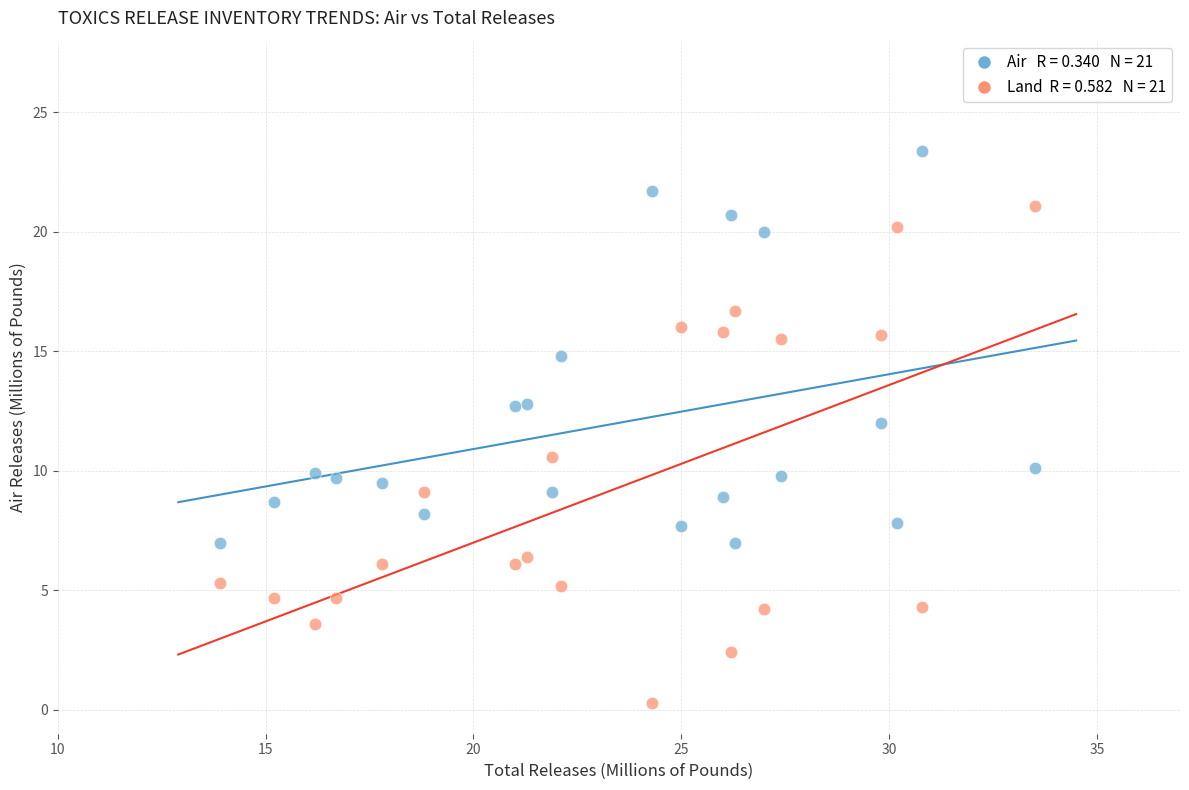

Across all data points, what is the range of X values (max minus min)?

19.6